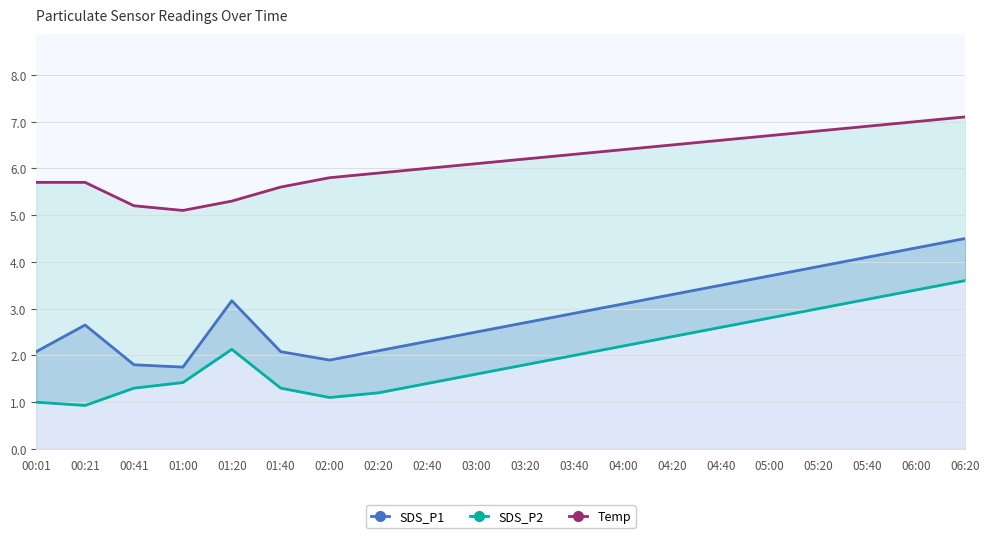

True or false: SDS_P2 and Temp intersect in this chart.

False